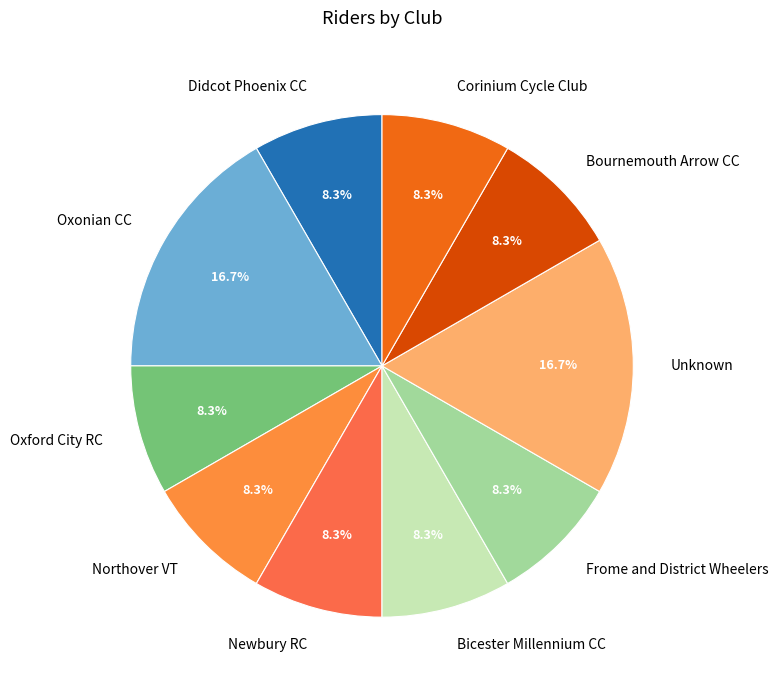

Is Unknown the majority of the pie?

No